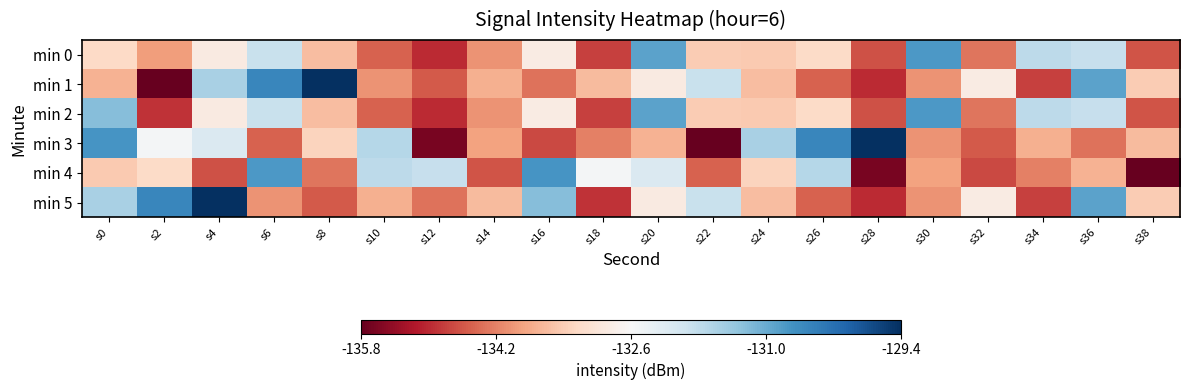

What is the total value across all series at s28?

-804.4